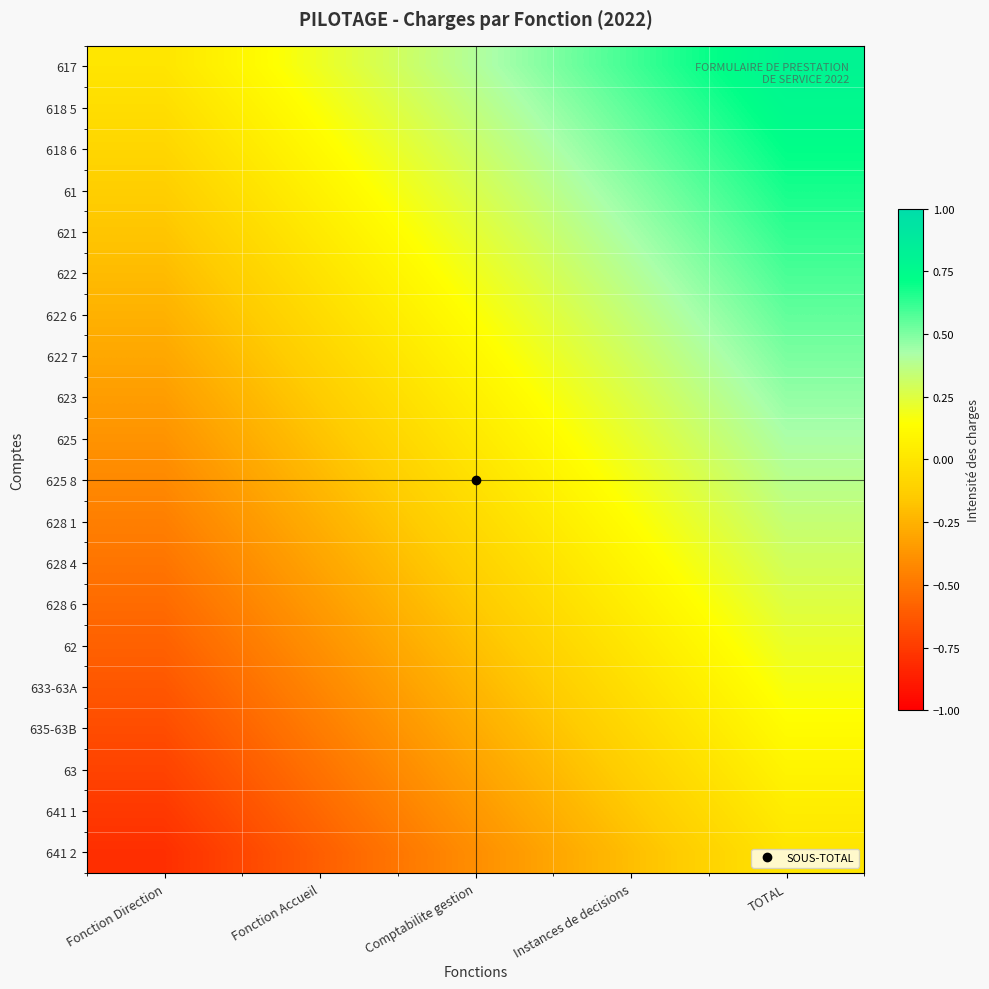

Reading left to right, extract all data points from this chart.

617: Fonction Direction=0.0	Fonction Accueil=0.2	Comptabilite gestion=0.4	Instances de decisions=0.6	TOTAL=0.8
618 5: Fonction Direction=-0.0	Fonction Accueil=0.2	Comptabilite gestion=0.4	Instances de decisions=0.6	TOTAL=0.8
618 6: Fonction Direction=-0.1	Fonction Accueil=0.1	Comptabilite gestion=0.3	Instances de decisions=0.5	TOTAL=0.7
61: Fonction Direction=-0.1	Fonction Accueil=0.1	Comptabilite gestion=0.3	Instances de decisions=0.5	TOTAL=0.7
621: Fonction Direction=-0.2	Fonction Accueil=0.0	Comptabilite gestion=0.2	Instances de decisions=0.4	TOTAL=0.6
622: Fonction Direction=-0.2	Fonction Accueil=-0.0	Comptabilite gestion=0.2	Instances de decisions=0.4	TOTAL=0.6
622 6: Fonction Direction=-0.3	Fonction Accueil=-0.1	Comptabilite gestion=0.1	Instances de decisions=0.3	TOTAL=0.5
622 7: Fonction Direction=-0.3	Fonction Accueil=-0.1	Comptabilite gestion=0.1	Instances de decisions=0.3	TOTAL=0.5
623: Fonction Direction=-0.3	Fonction Accueil=-0.1	Comptabilite gestion=0.1	Instances de decisions=0.3	TOTAL=0.5
625: Fonction Direction=-0.4	Fonction Accueil=-0.2	Comptabilite gestion=0.0	Instances de decisions=0.2	TOTAL=0.4
625 8: Fonction Direction=-0.4	Fonction Accueil=-0.2	Comptabilite gestion=-0.0	Instances de decisions=0.2	TOTAL=0.4
628 1: Fonction Direction=-0.5	Fonction Accueil=-0.3	Comptabilite gestion=-0.1	Instances de decisions=0.1	TOTAL=0.3
628 4: Fonction Direction=-0.5	Fonction Accueil=-0.3	Comptabilite gestion=-0.1	Instances de decisions=0.1	TOTAL=0.3
628 6: Fonction Direction=-0.5	Fonction Accueil=-0.3	Comptabilite gestion=-0.1	Instances de decisions=0.1	TOTAL=0.3
62: Fonction Direction=-0.6	Fonction Accueil=-0.4	Comptabilite gestion=-0.2	Instances de decisions=0.0	TOTAL=0.2
633-63A: Fonction Direction=-0.6	Fonction Accueil=-0.4	Comptabilite gestion=-0.2	Instances de decisions=-0.0	TOTAL=0.2
635-63B: Fonction Direction=-0.7	Fonction Accueil=-0.5	Comptabilite gestion=-0.3	Instances de decisions=-0.1	TOTAL=0.1
63: Fonction Direction=-0.7	Fonction Accueil=-0.5	Comptabilite gestion=-0.3	Instances de decisions=-0.1	TOTAL=0.1
641 1: Fonction Direction=-0.8	Fonction Accueil=-0.6	Comptabilite gestion=-0.4	Instances de decisions=-0.2	TOTAL=0.0
641 2: Fonction Direction=-0.8	Fonction Accueil=-0.6	Comptabilite gestion=-0.4	Instances de decisions=-0.2	TOTAL=0.0